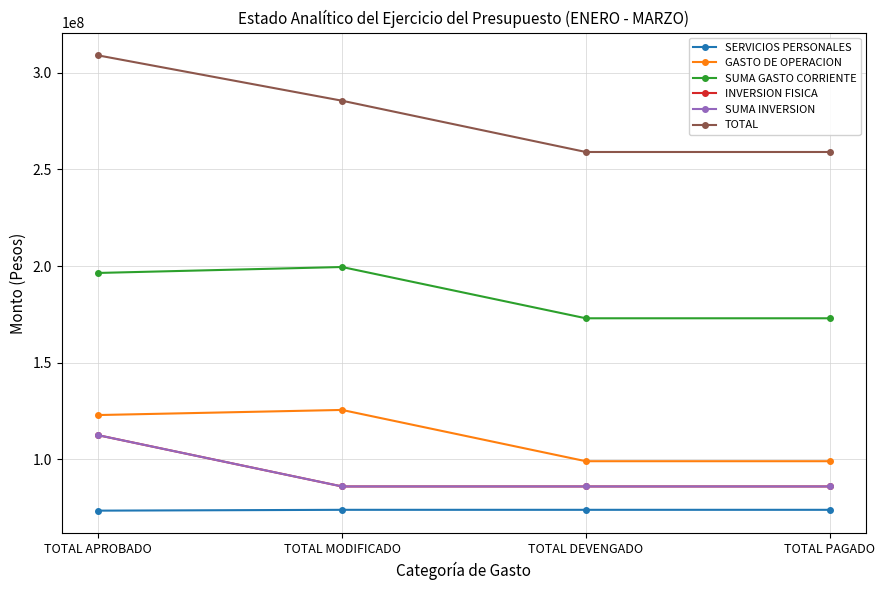

Does the chart have visible grid lines?

Yes